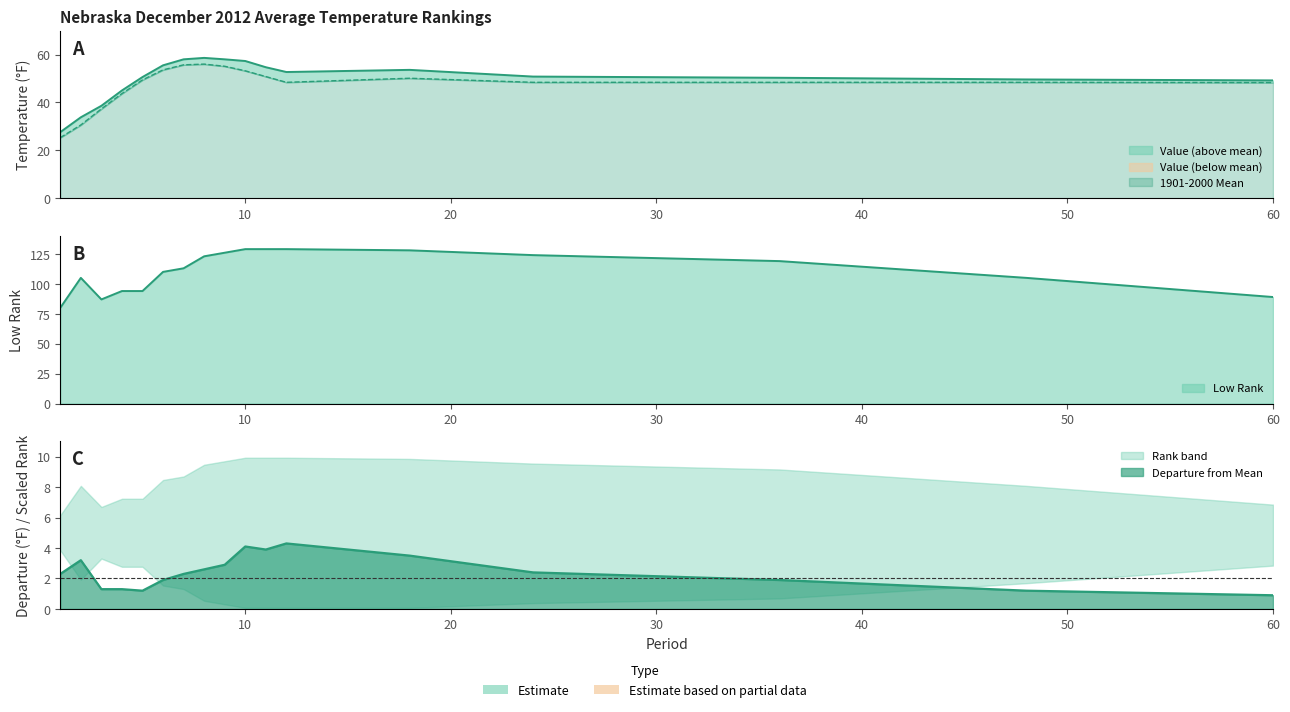

Rank the series at 36 from highest to lowest value.

Low Rank, Value, 1901-2000 Mean, Departure